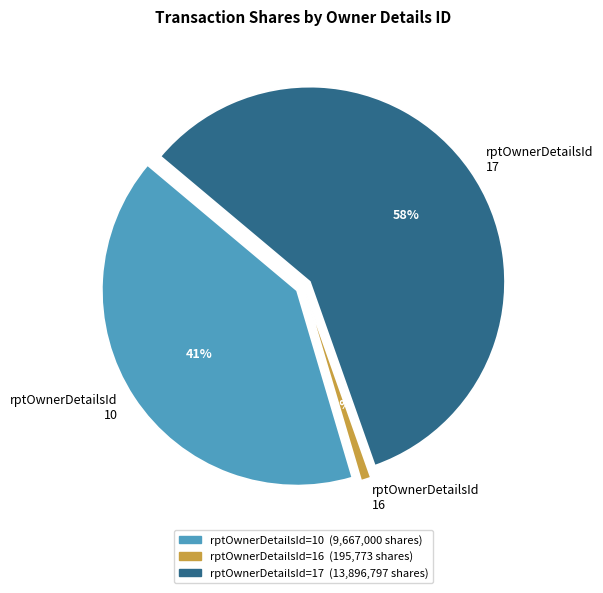

What is the largest slice in the pie chart?

17